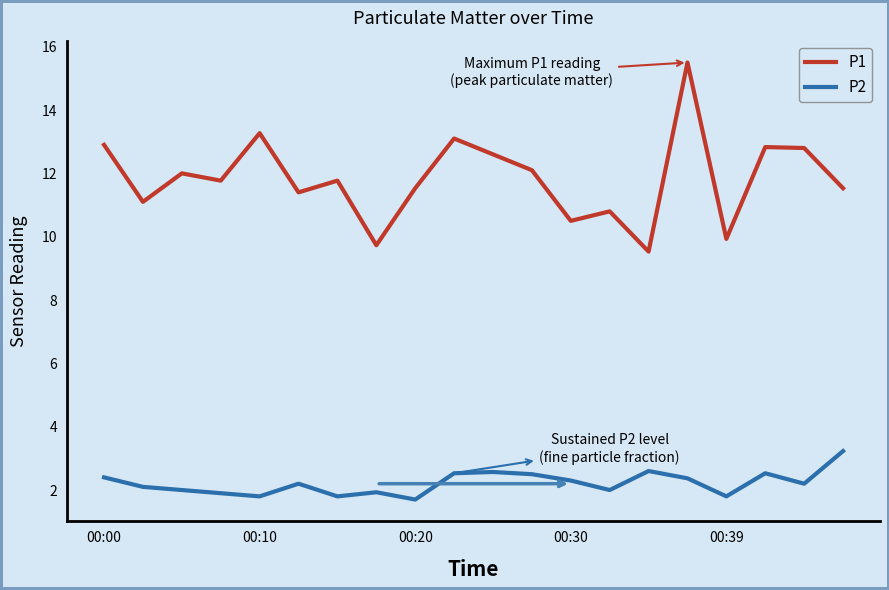

What is the difference between the maximum and minimum values in the P1 series?

6.0